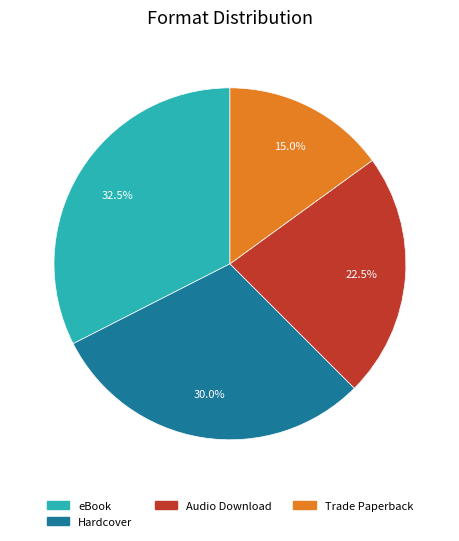

What is the ratio of the value at Trade Paperback to the value at eBook?

0.5